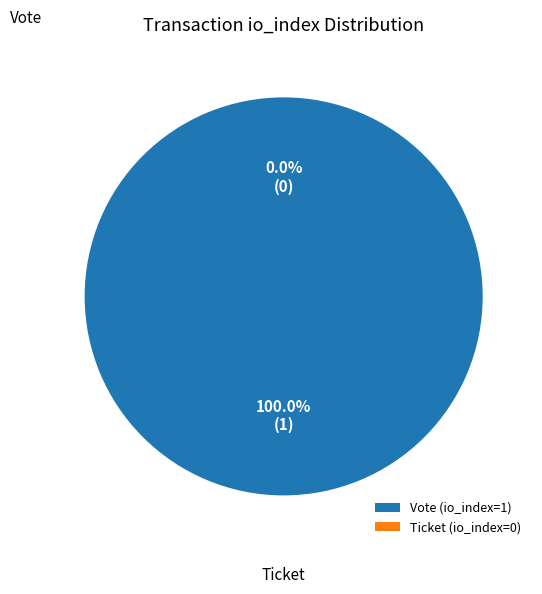

What is the majority slice?

Vote (io_index=1)